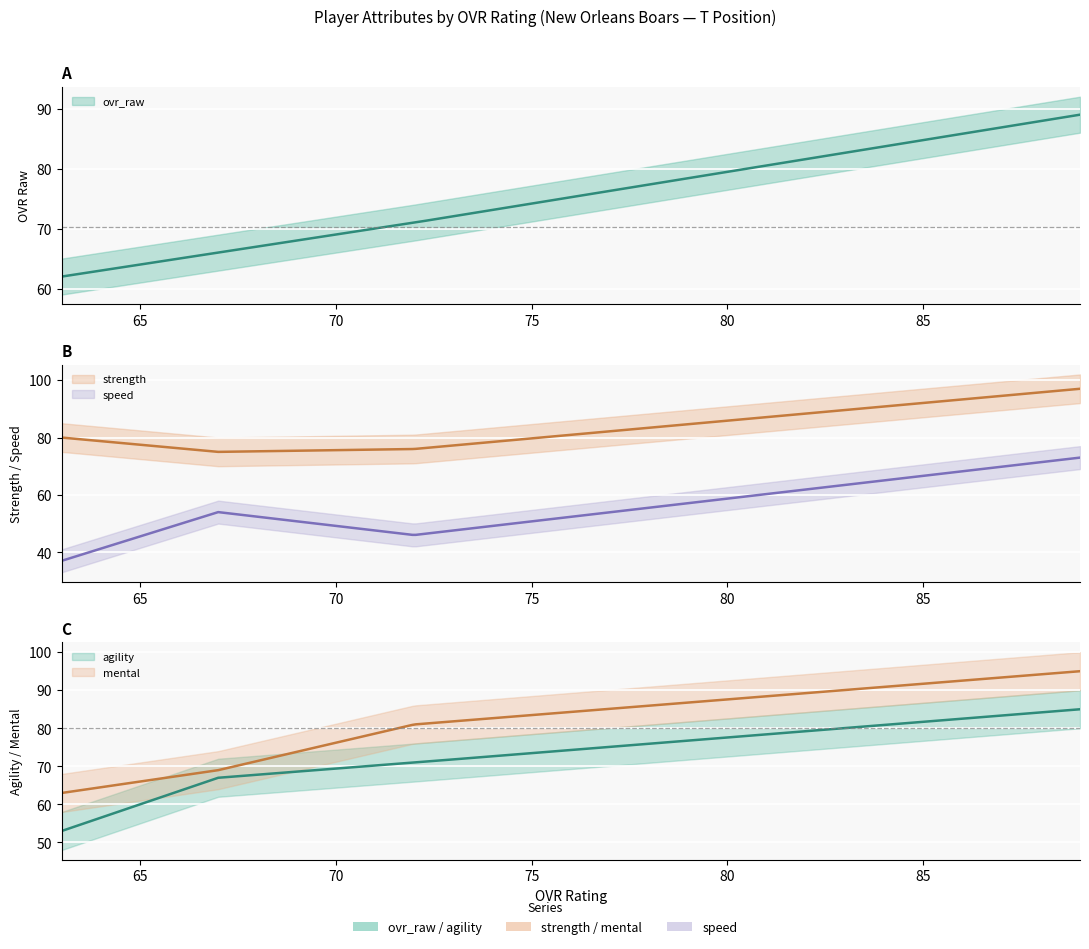

How many categories are shown in the chart?

5